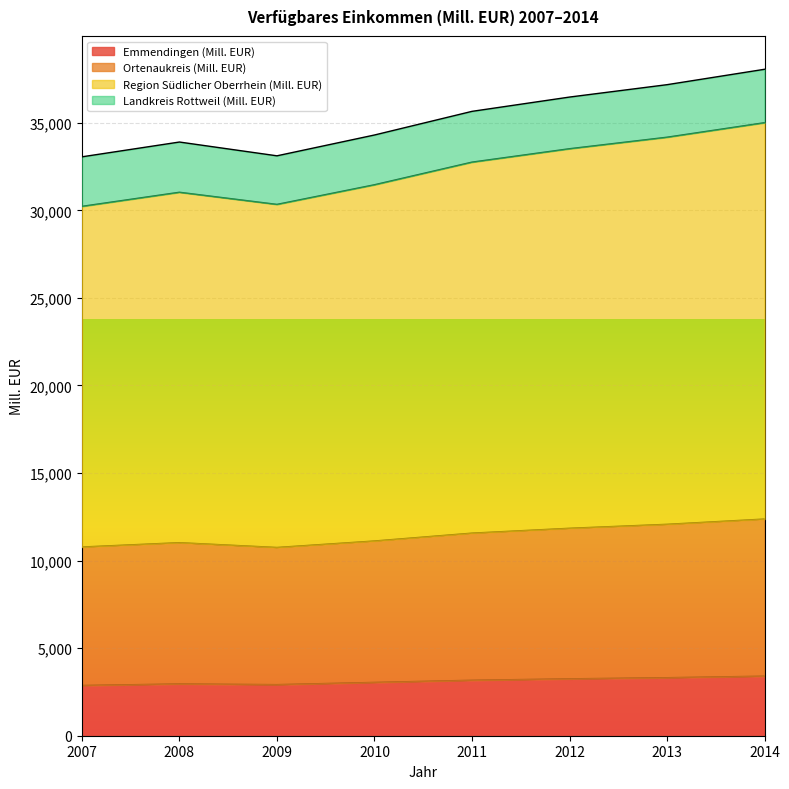

Which series changed the most between 2012 and 2014?

Region Südlicher Oberrhein (Mill. EUR)